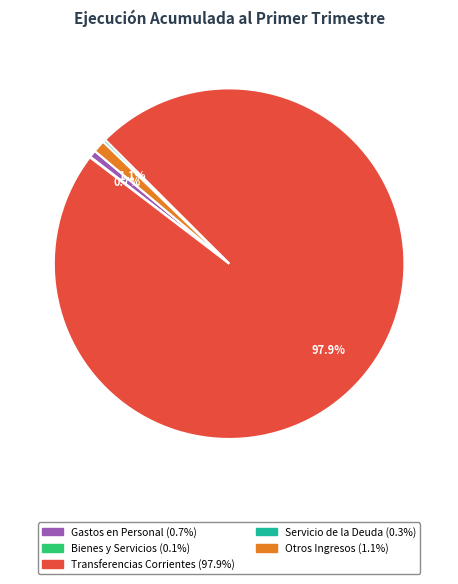

Is there any slice that represents more than half of the pie?

Yes